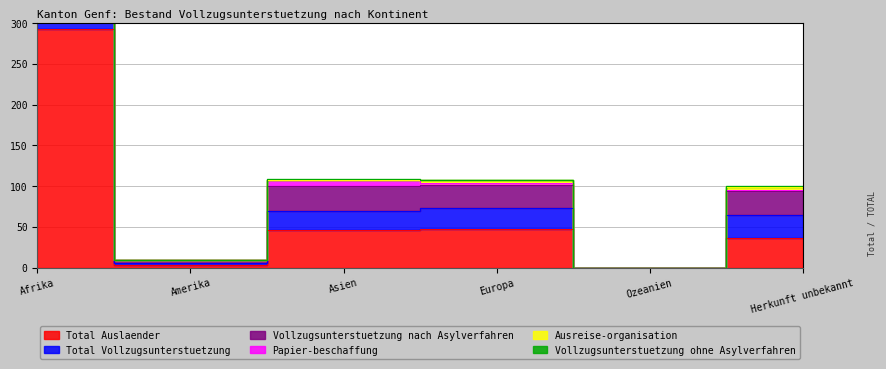

Where is the first local maximum for Total Vollzugsunterstuetzung?

Europa